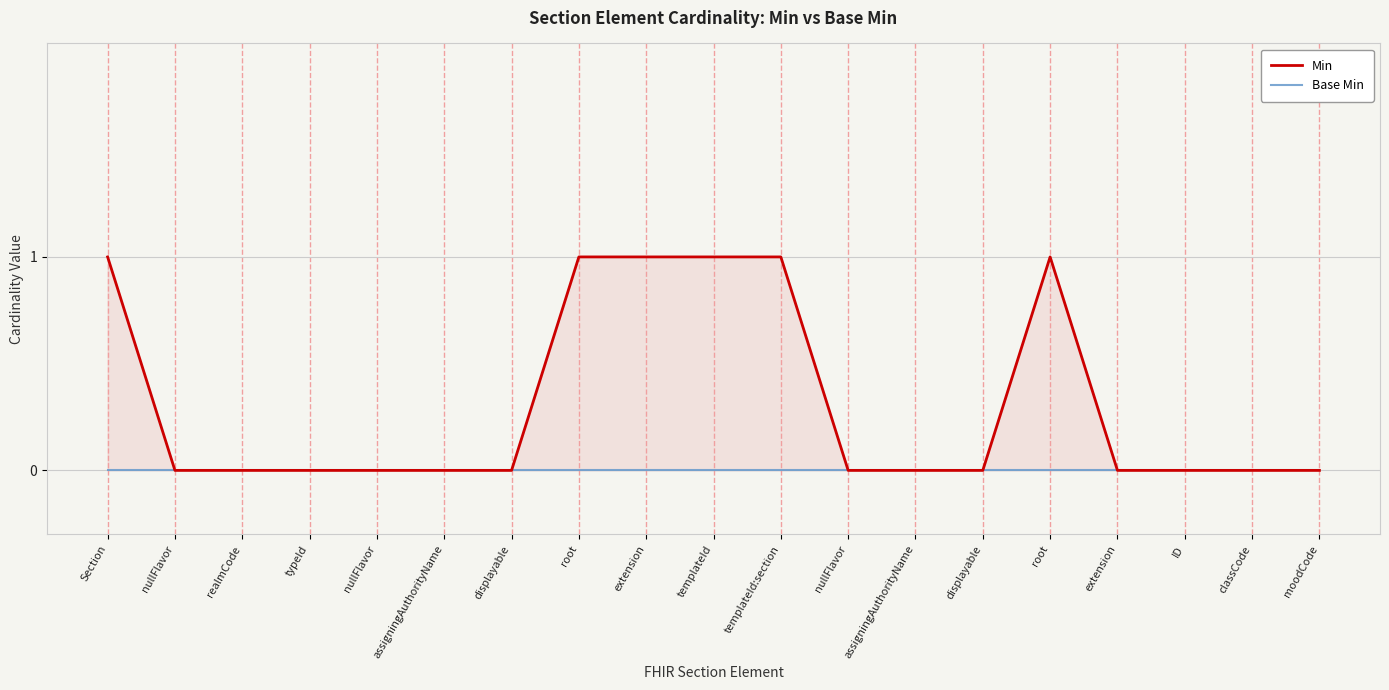

Which category has the lowest value in the Base Min series?

Section